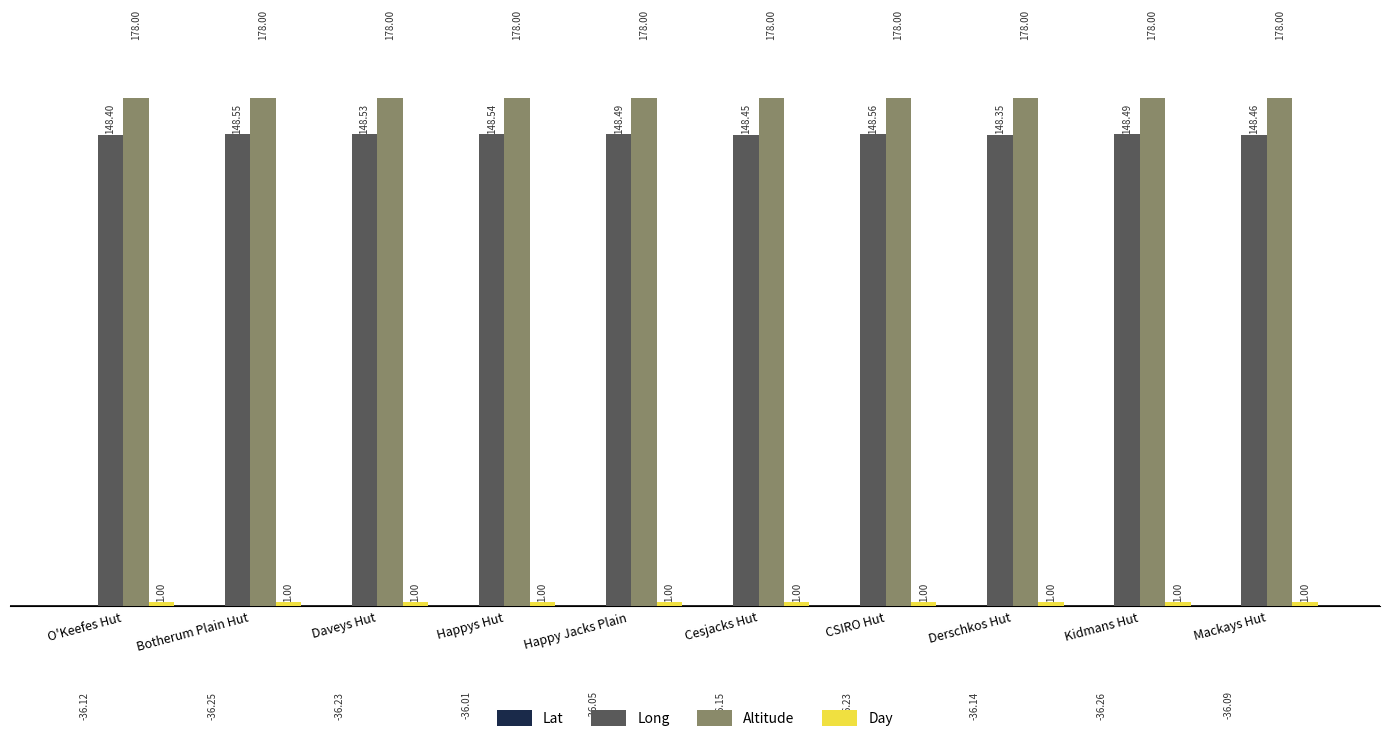

Read the Long value at Happy Jacks Plain .

148.5